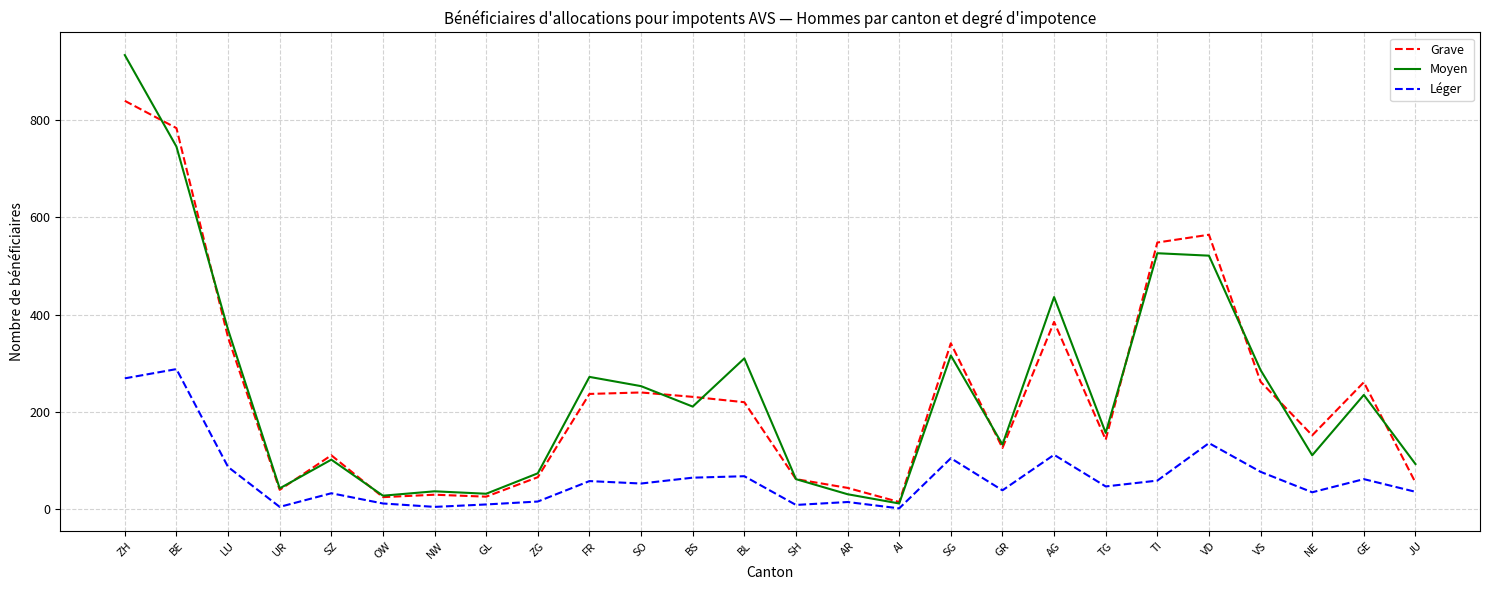

Which series has the widest spread of values?

Moyen